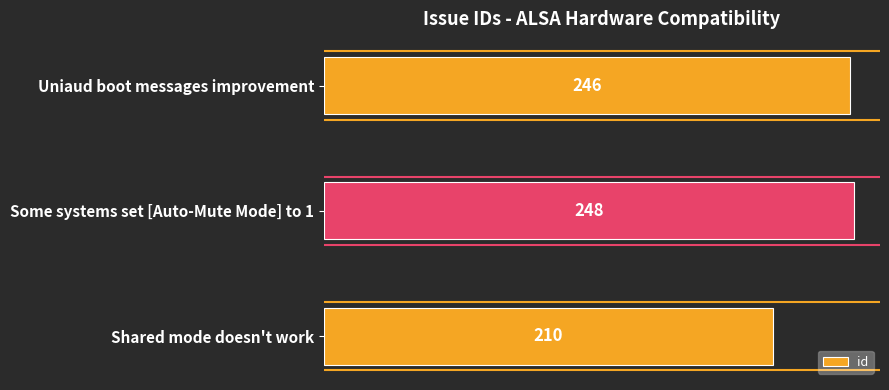

Where is the data nearest to the value 229?

Uniaud boot messages improvement